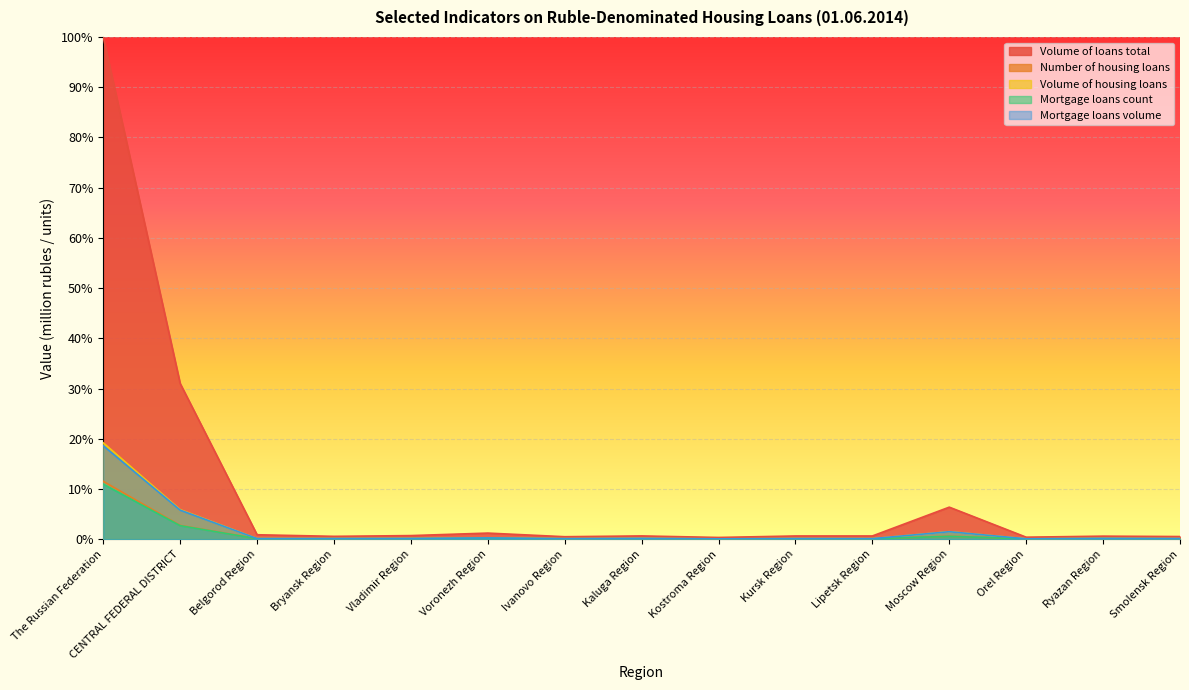

True or false: Volume of housing loans has more than 0 interior local peaks.

True